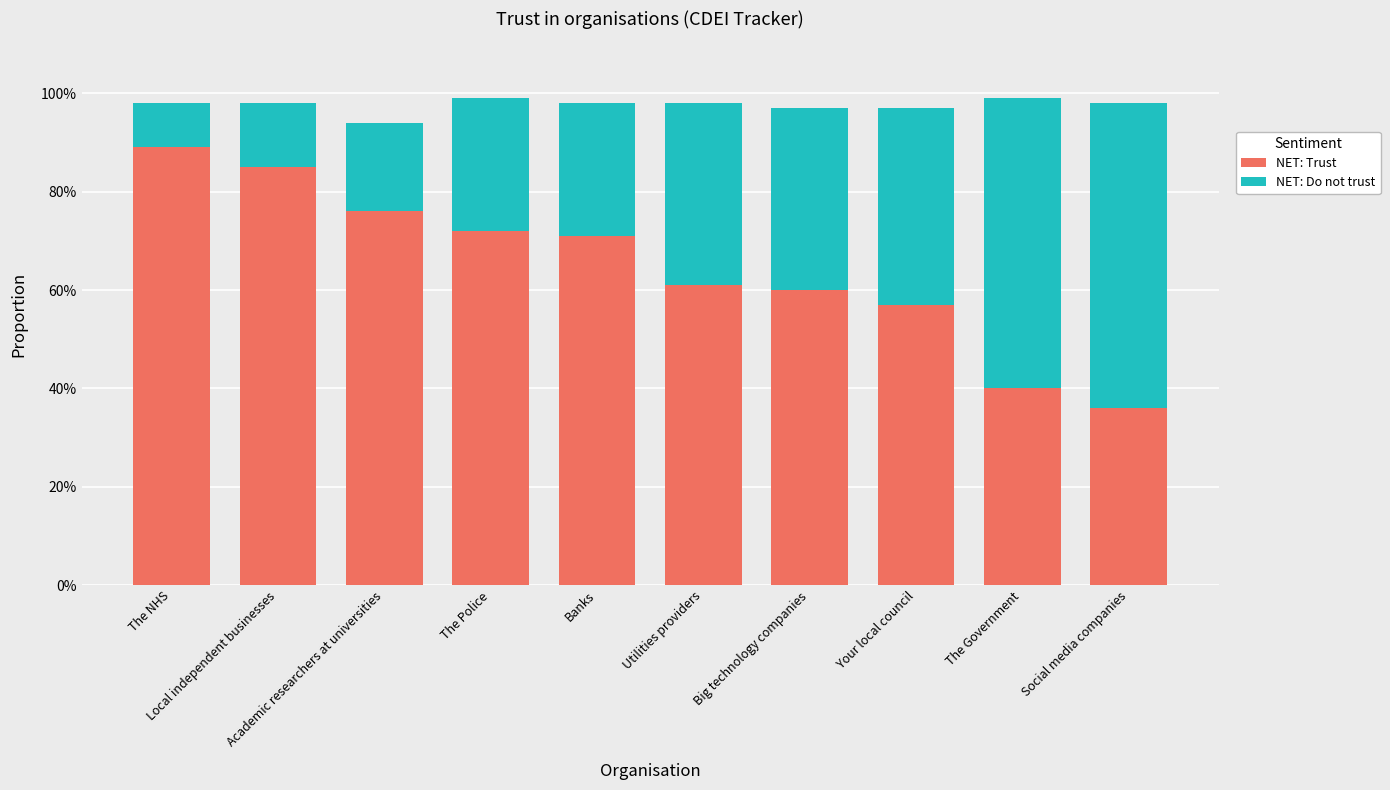

What is the sum of all NET: Trust values?

6.5